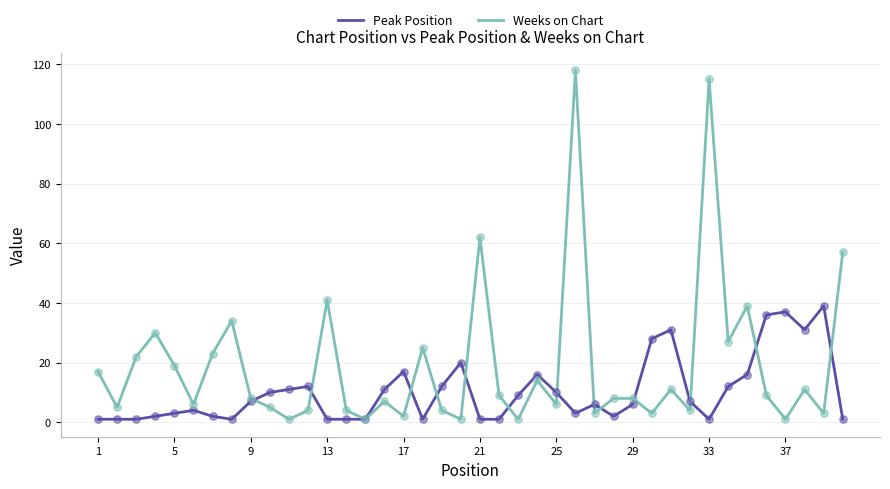

What are all the series names shown in the legend?

Peak Position, Weeks on Chart